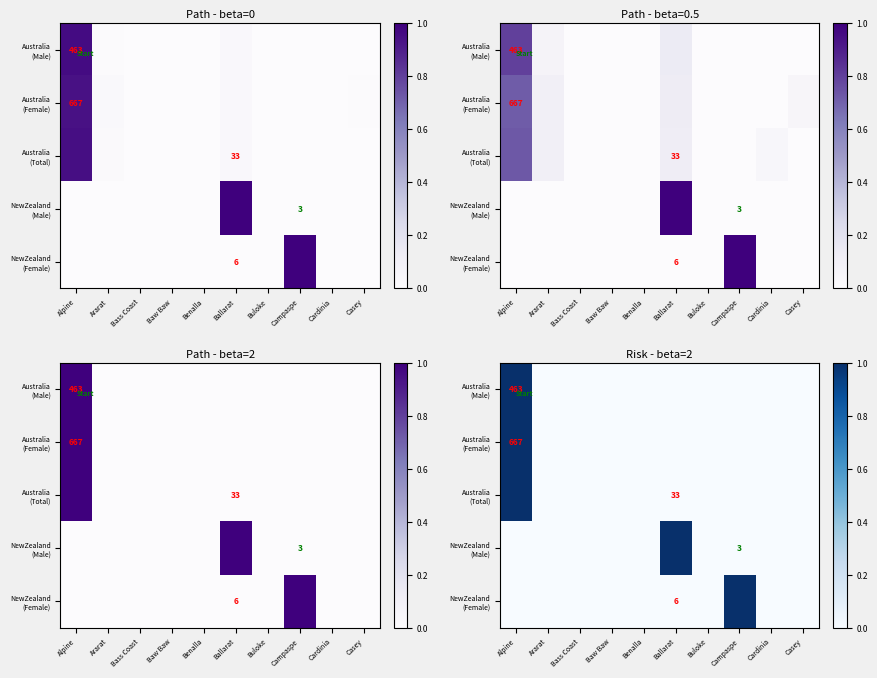

At which label is Australia (Male) closest to 0?

Bass Coast